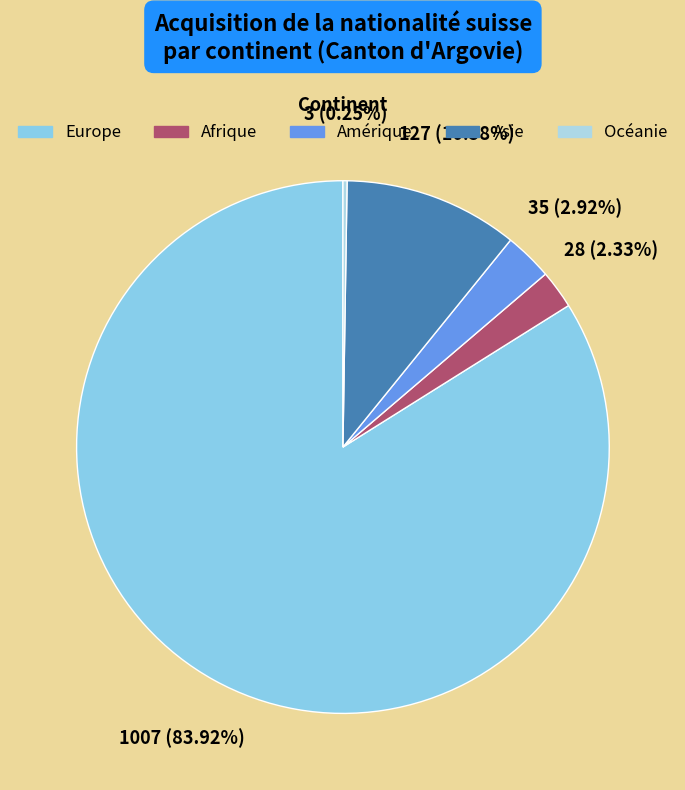

To the nearest percent, what is the combined percentage of Afrique and Europe?

86%